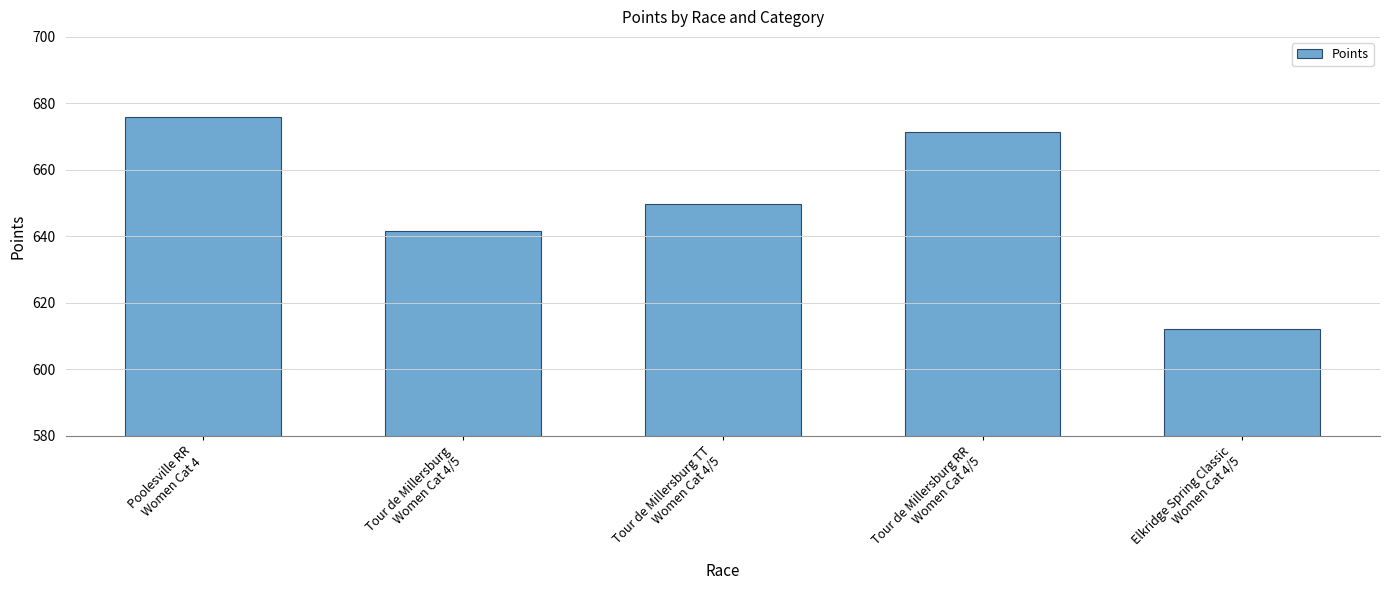

How many data points does each series have?

5